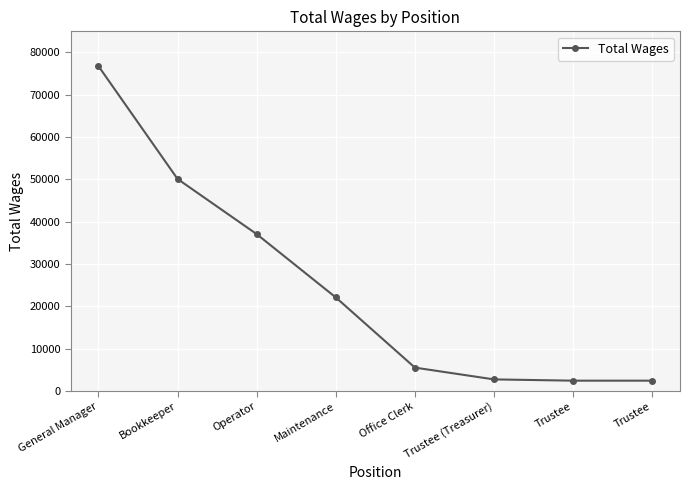

How many categories are shown in the chart?

8